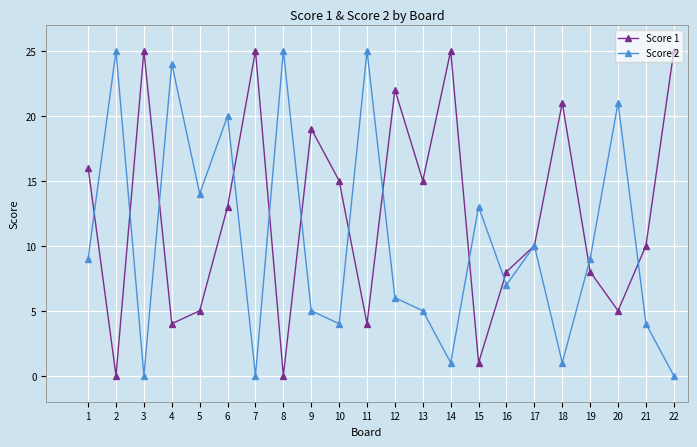

How many categories are shown in the chart?

22